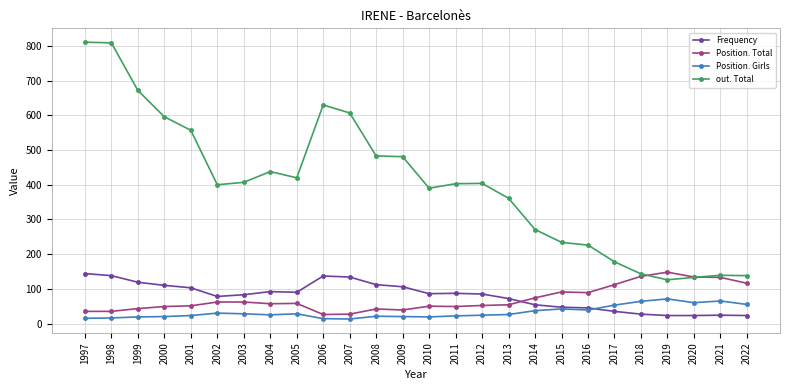

True or false: Frequency has more than 2 points higher than both neighbors.

True